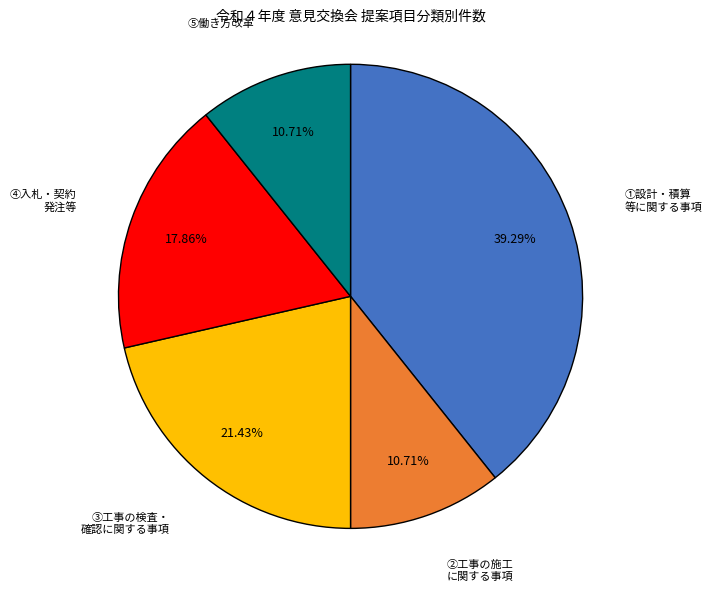

Does any single category account for the majority?

No